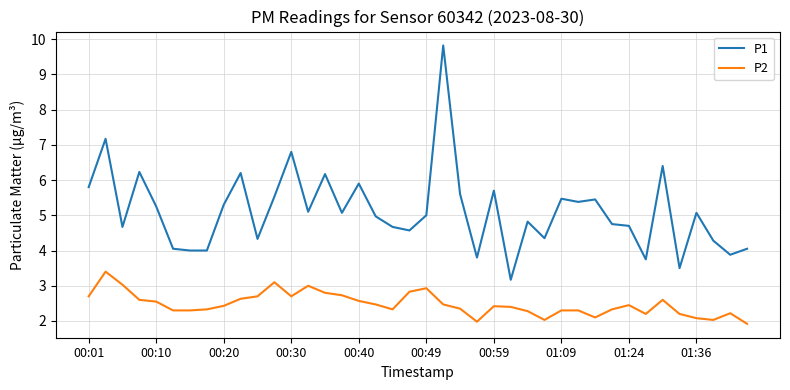

What is the average value of the P2 series?

2.5